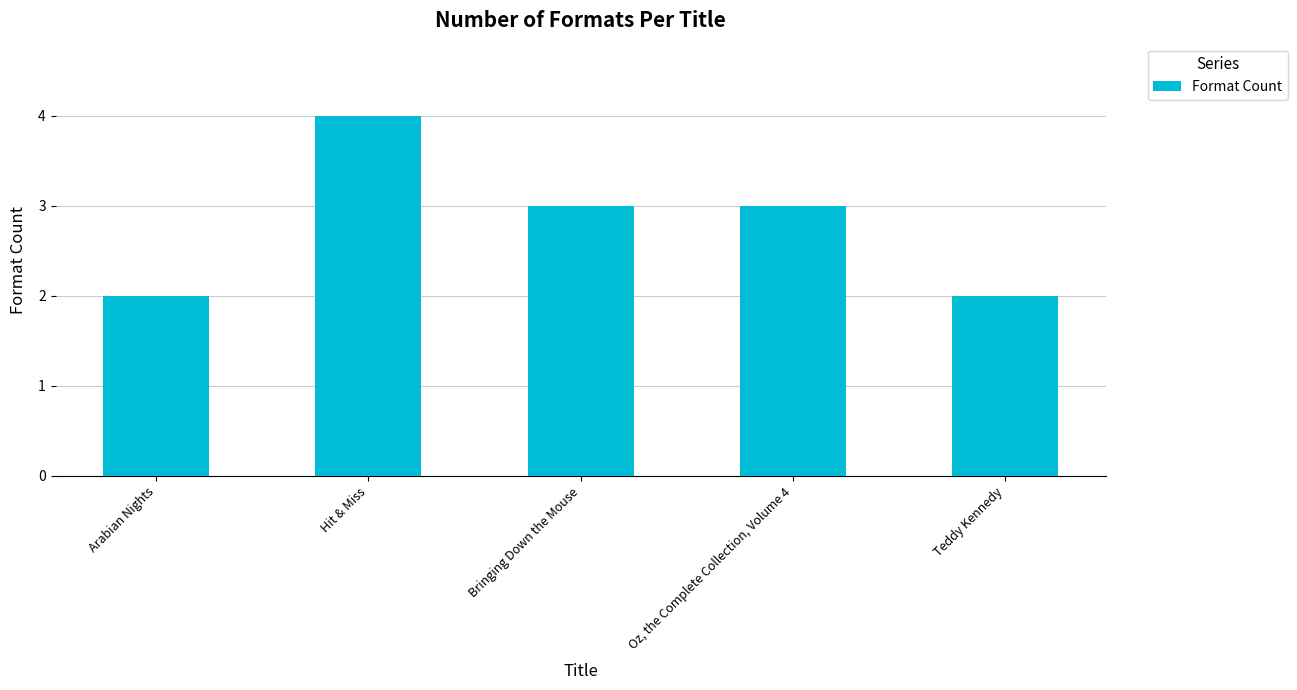

How many bars are there in total?

5